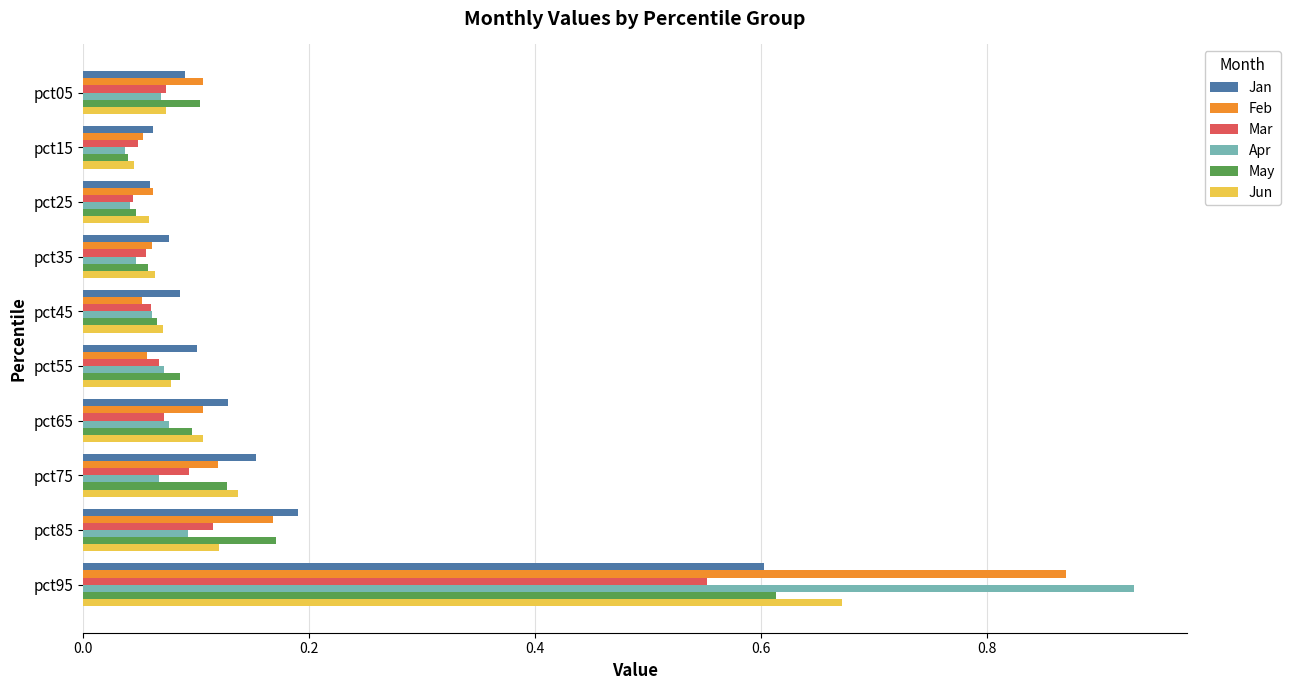

What is the sum of all Apr values?

1.5